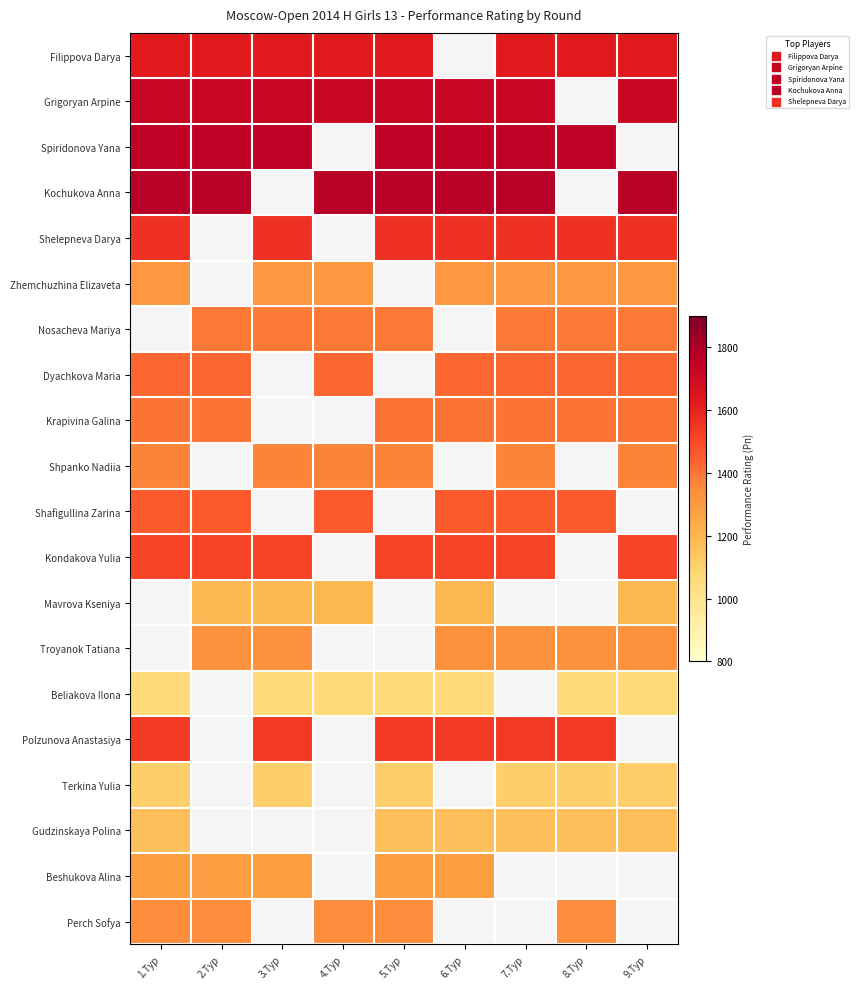

List the series in order of their peak value, highest first.

Kochukova Anna, Spiridonova Yana, Grigoryan Arpine, Filippova Darya, Shelepneva Darya, Nosacheva Mariya, Kondakova Yulia, Shafigullina Zarina, Krapivina Galina, Mavrova Kseniya, Troyanok Tatiana, Polzunova Anastasiya, Dyachkova Maria, Shpanko Nadiia, Perch Sofya, Zhemchuzhina Elizaveta, Beshukova Alina, Gudzinskaya Polina, Terkina Yulia, Beliakova Ilona